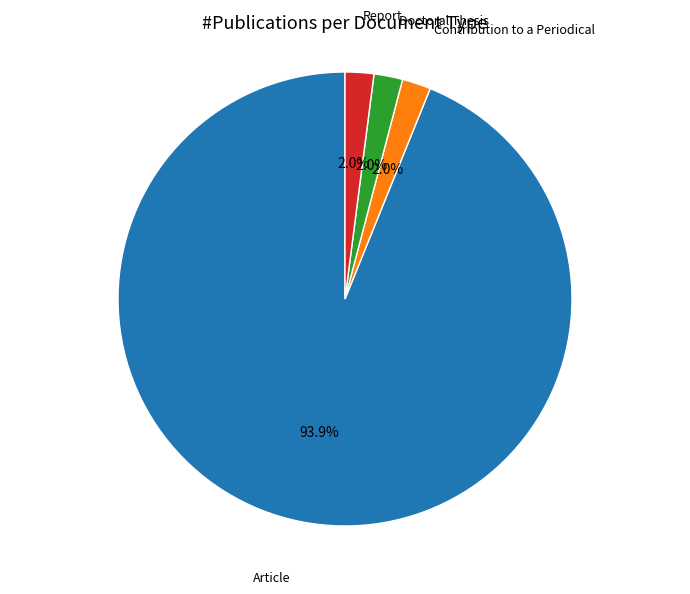

Is there a majority slice in this chart?

Yes